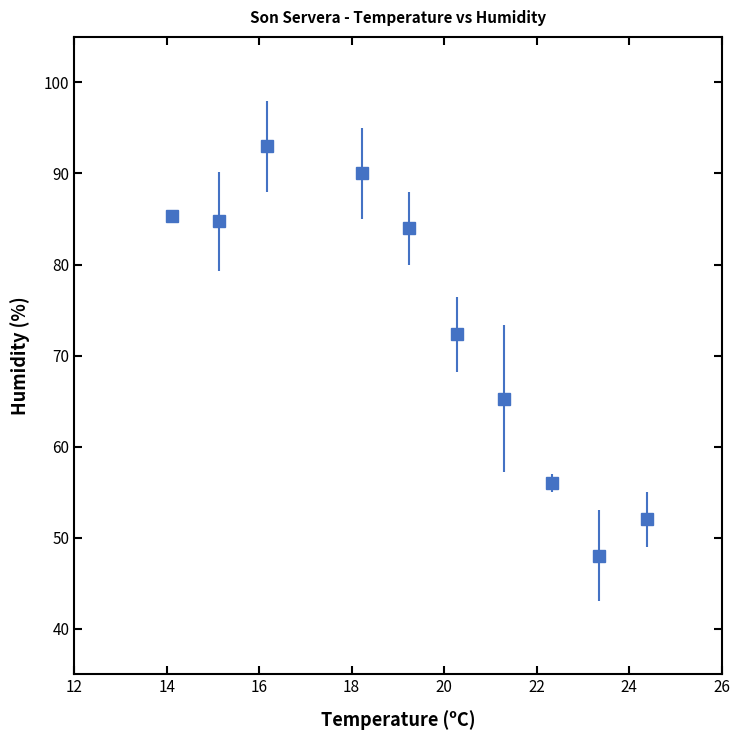

What is the average value?

73.1